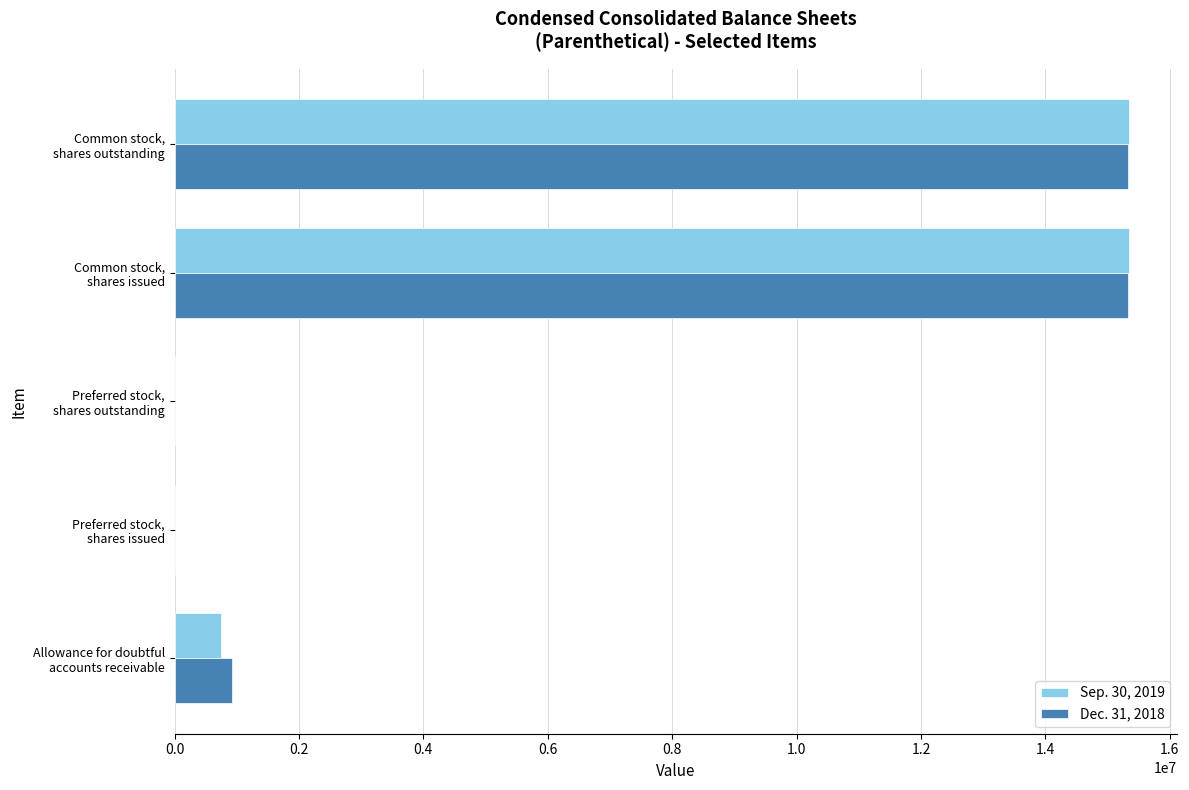

What is the greatest value displayed?

15350153